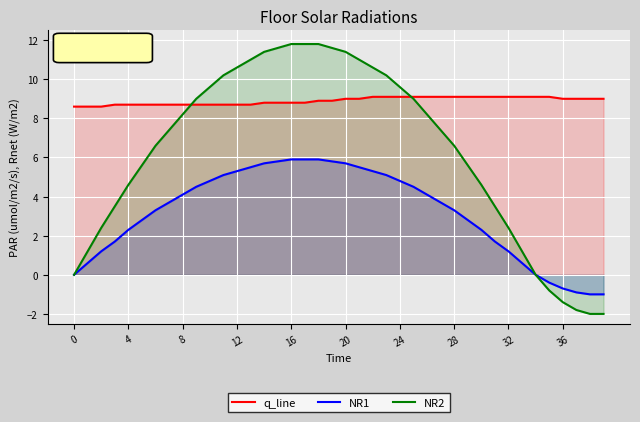

True or false: NR2 has a value of 5.6 at 29.

True